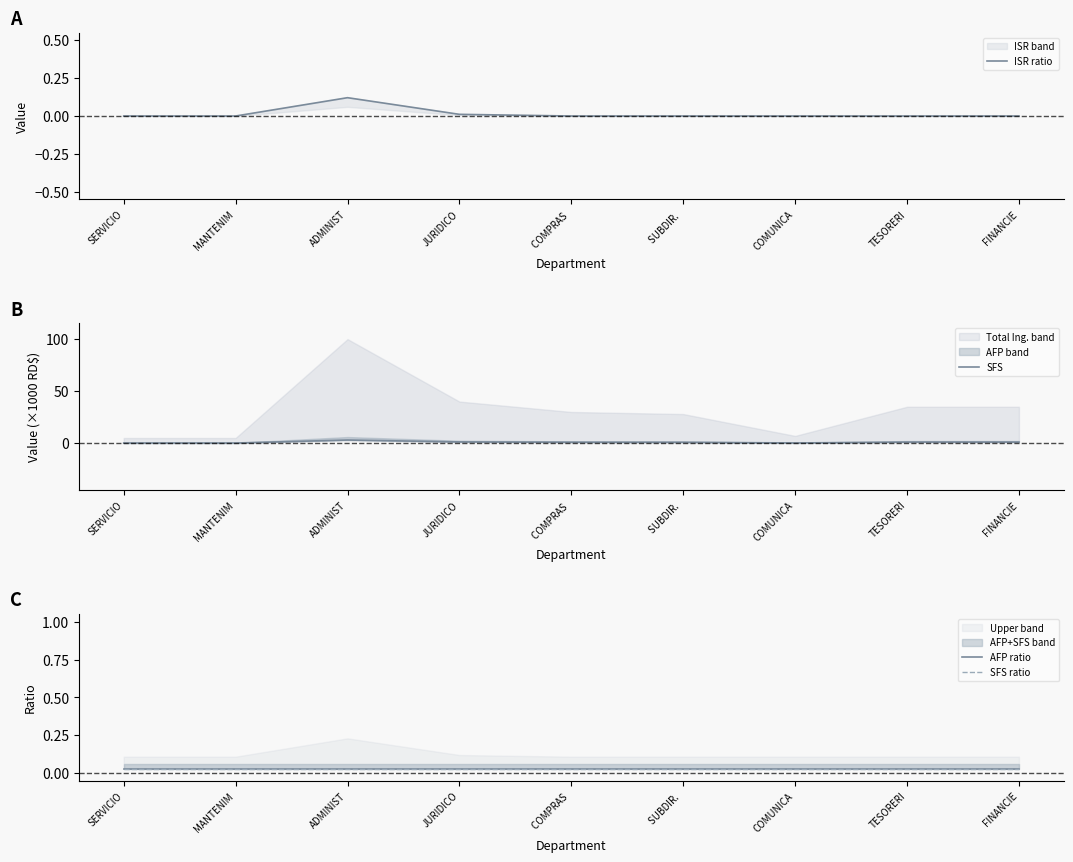

True or false: SFS ratio and SFS intersect in this chart.

False